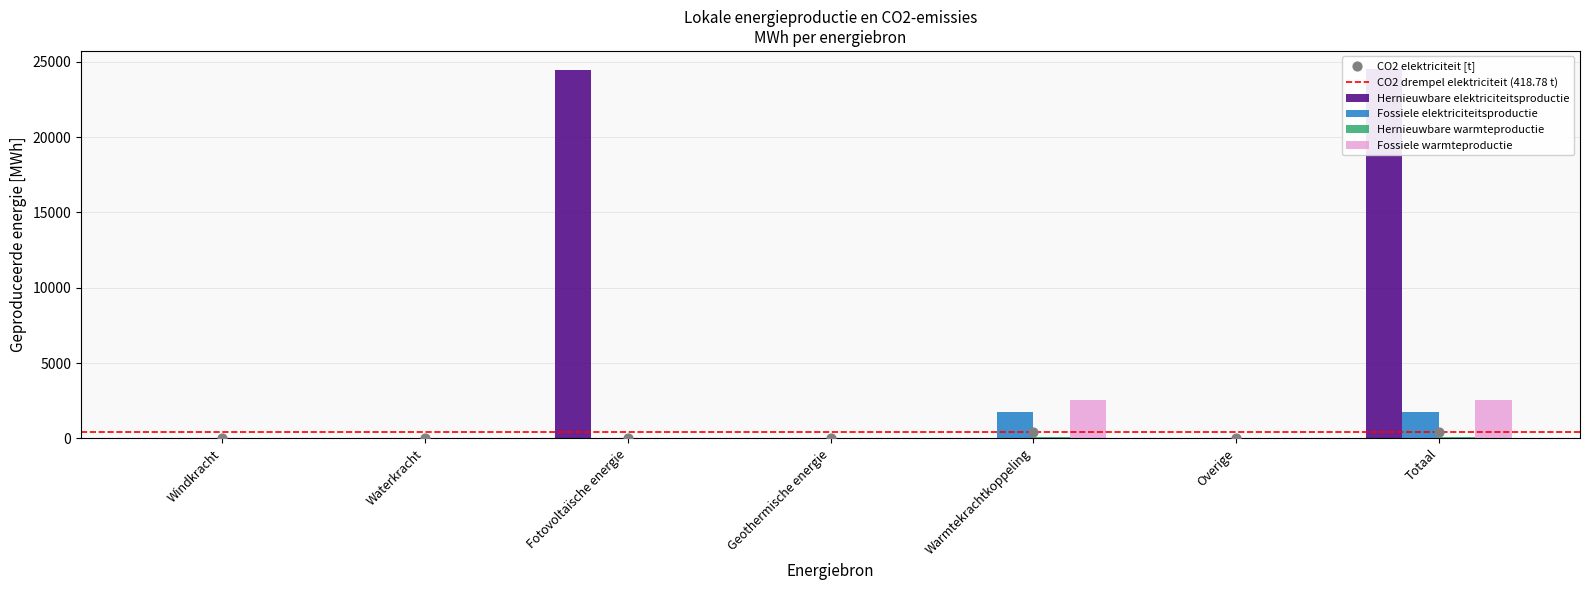

Which series has the largest Y range (max minus min)?

Hernieuwbare elektriciteitsproductie